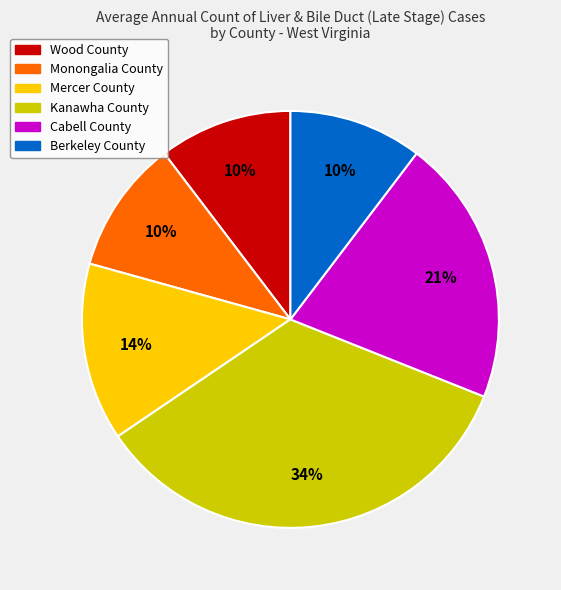

What percentage is the Monongalia County slice, to the nearest percent?

10%